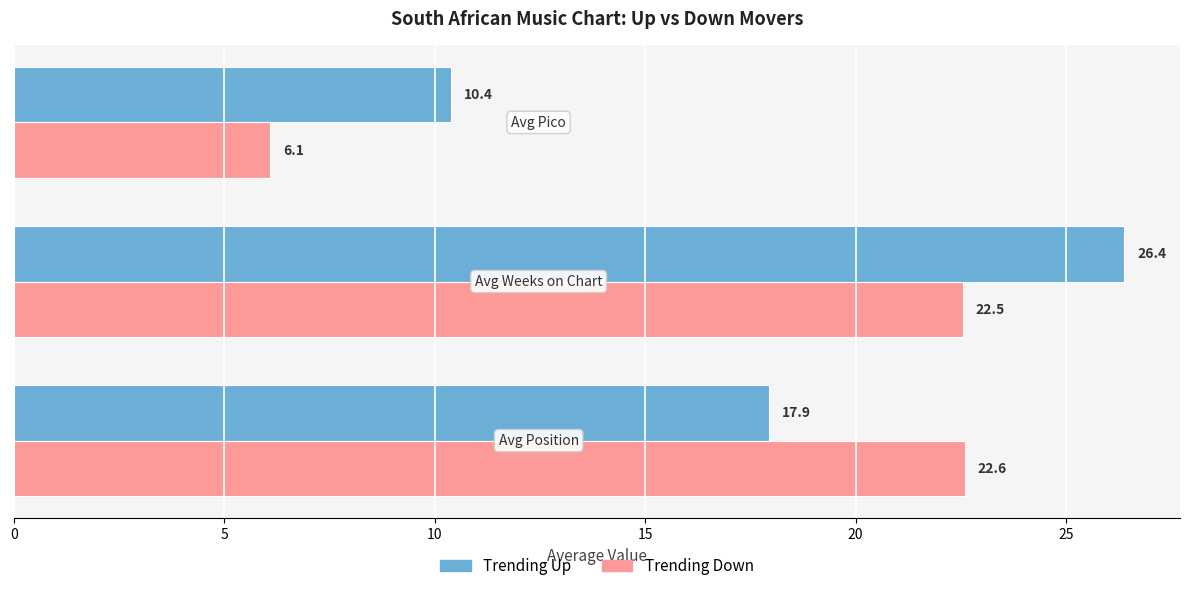

What is the maximum value shown in the chart?

26.4